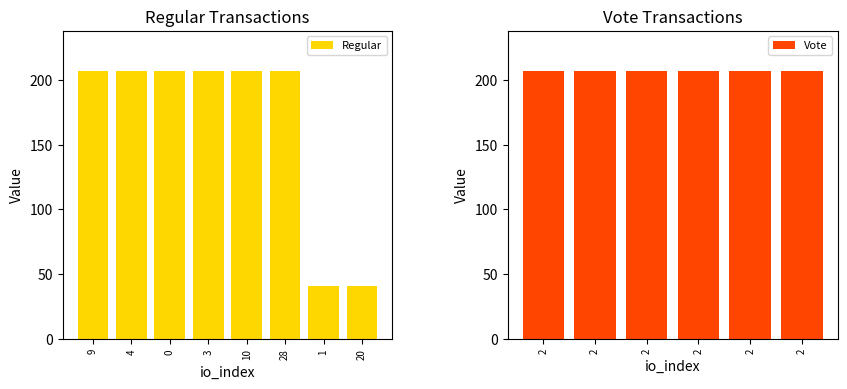

Which has a higher value, 10 or 2?

10